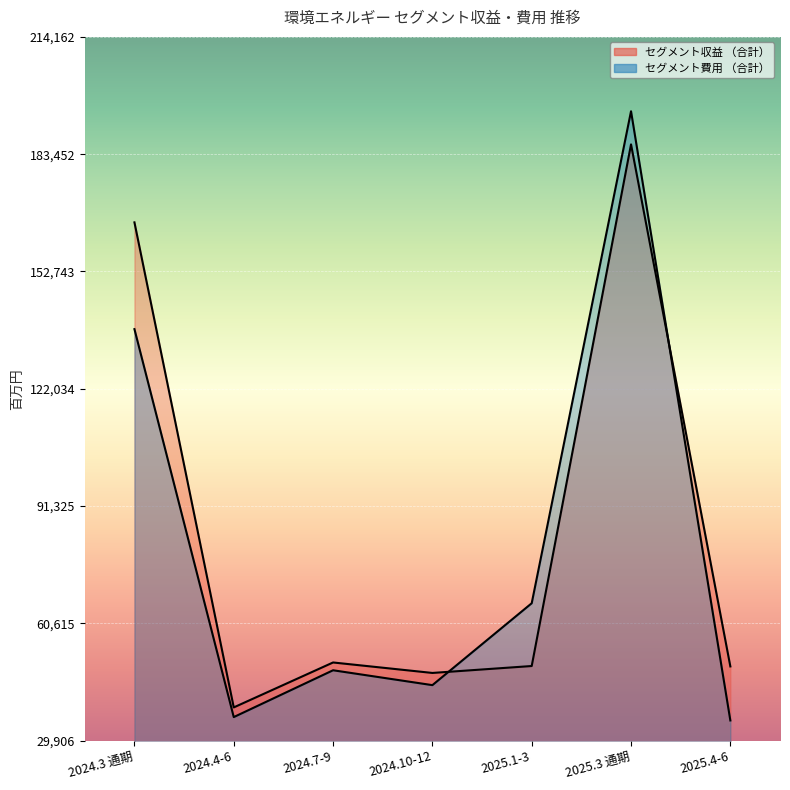

Where is the first local minimum for セグメント収益 （合計）?

2024.4-6